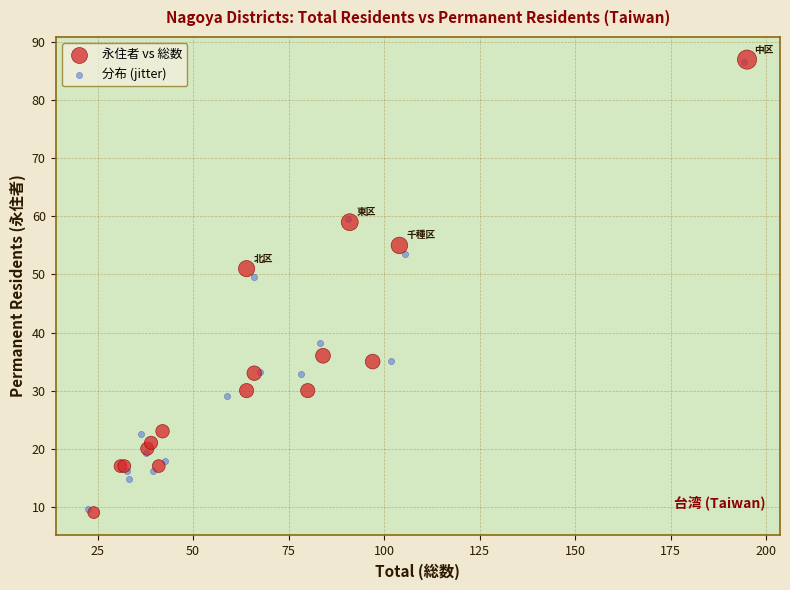

Which series has the widest spread of Y values?

永住者 vs 総数